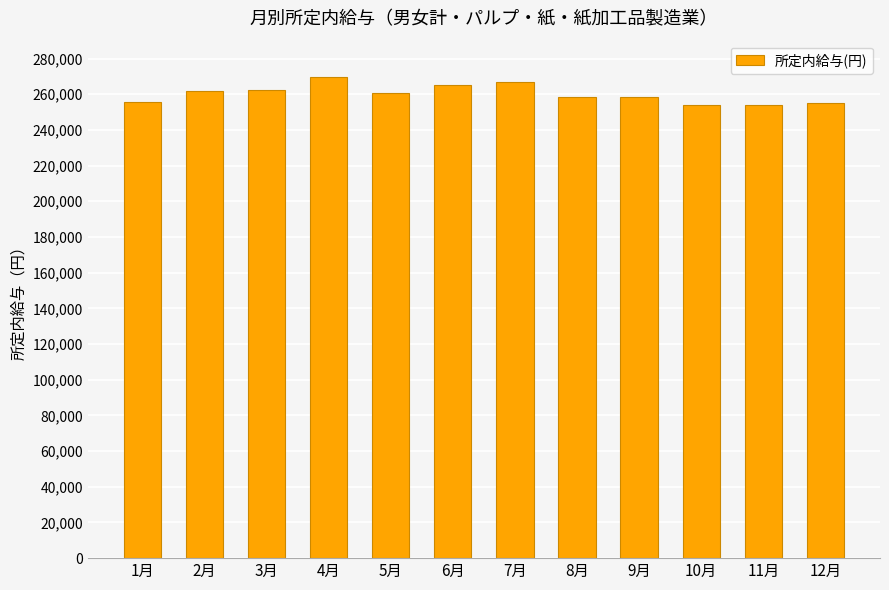

What is the value of the 6th bar from the left?

265254